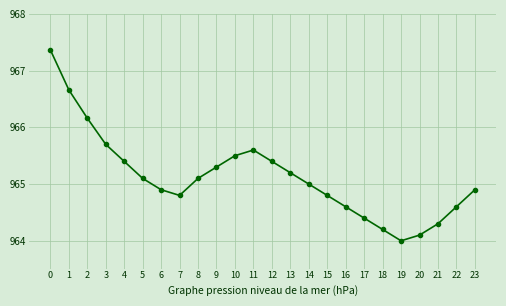

What is the average value?

965.1